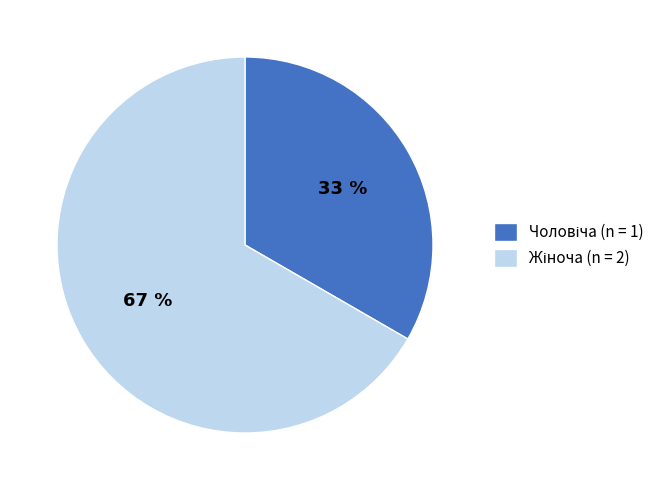

To the nearest percent, what is the average slice percentage?

50%